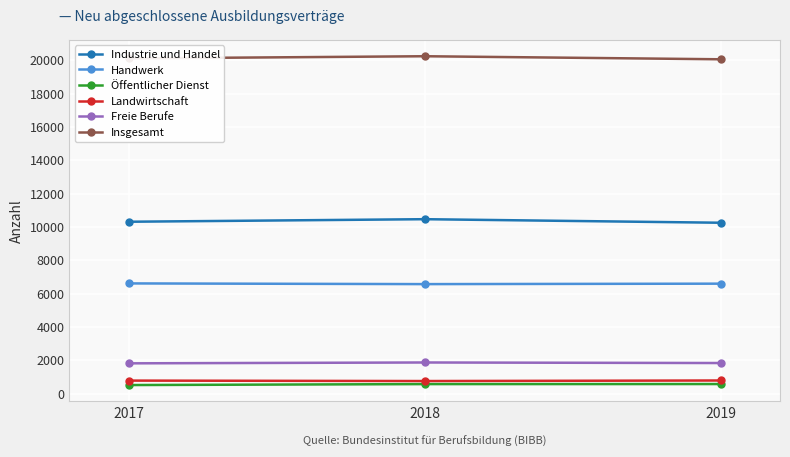

What is the minimum value for Industrie und Handel?

10248